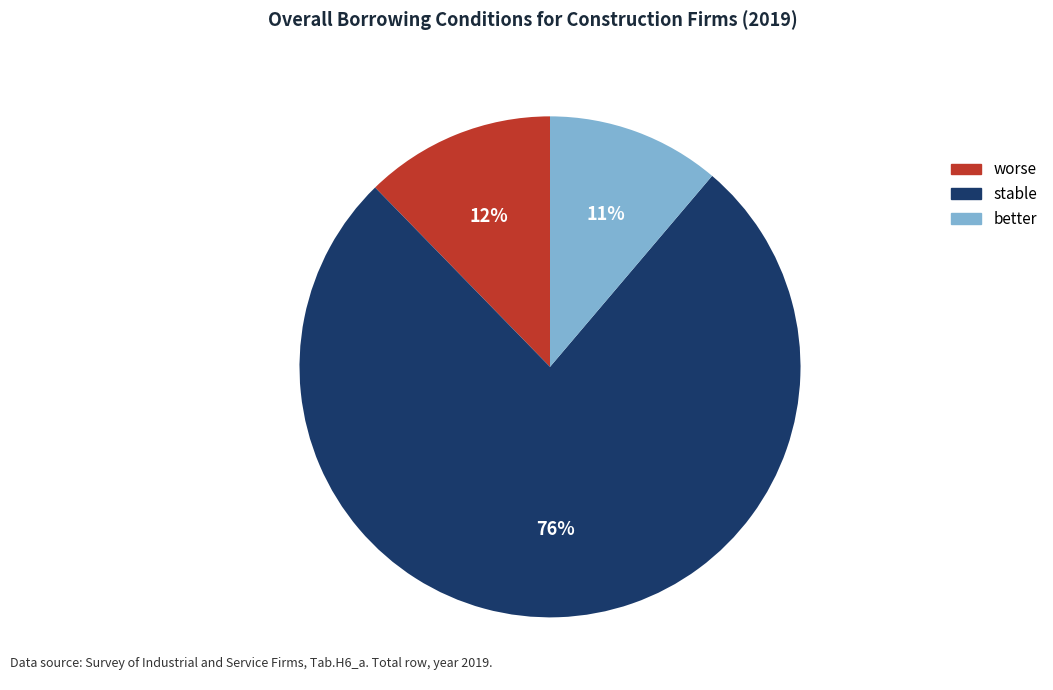

Rank the categories by value from lowest to highest.

better, worse, stable